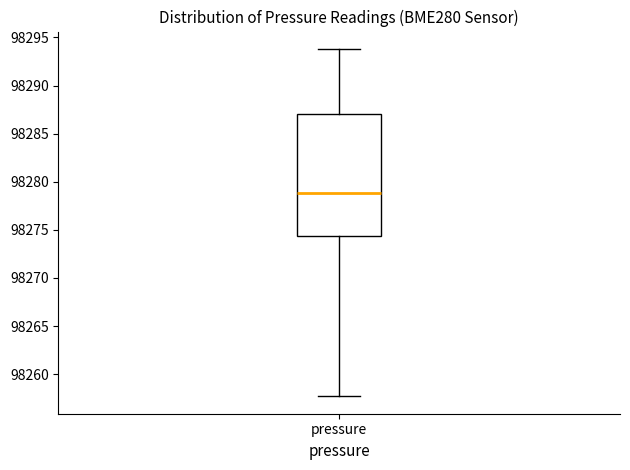

Where is the lower edge of the box for pressure on the y-axis? The values are not printed on the chart, so give them approximately, as read against the axis.

98274.5